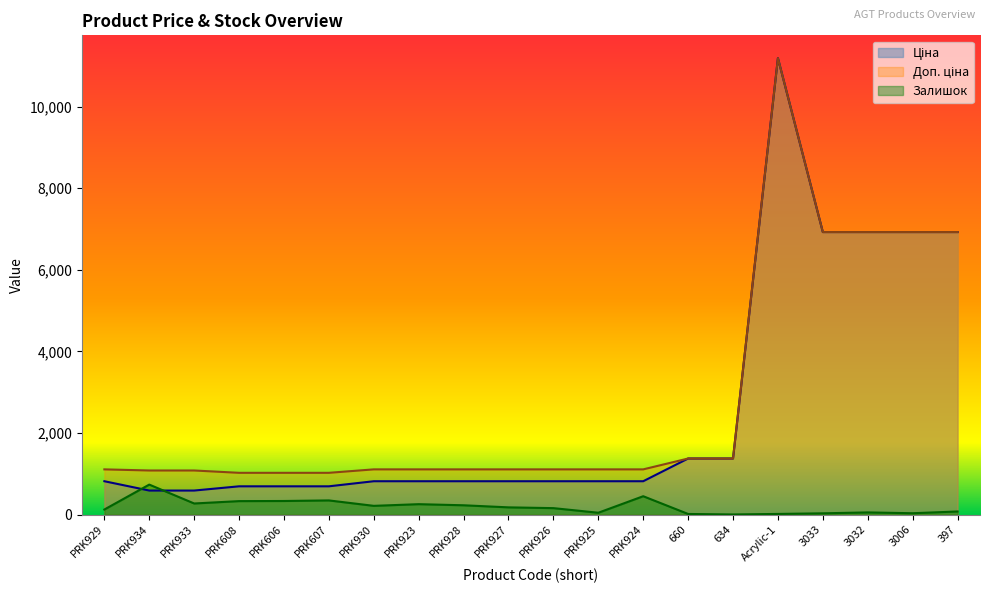

How many lines are shown in the chart?

3